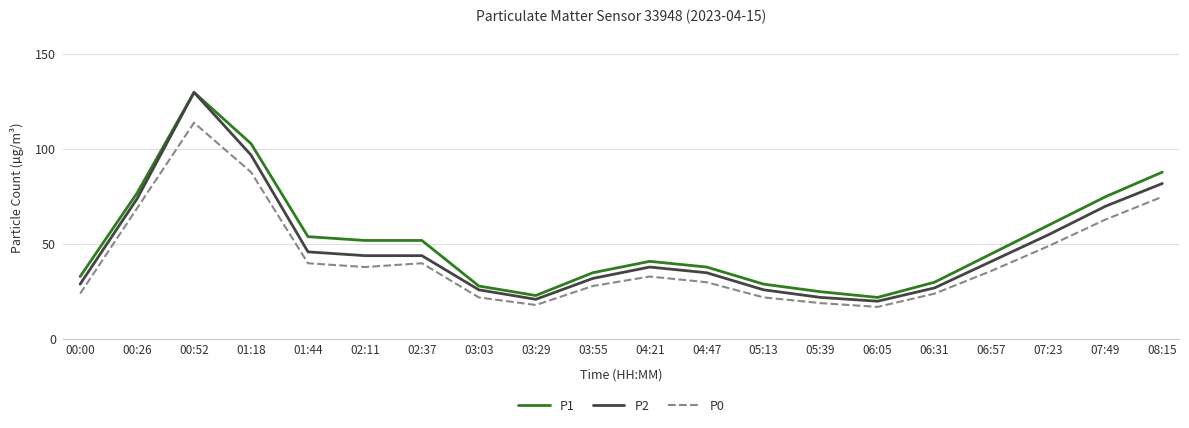

What position from the right is 00:00?

20